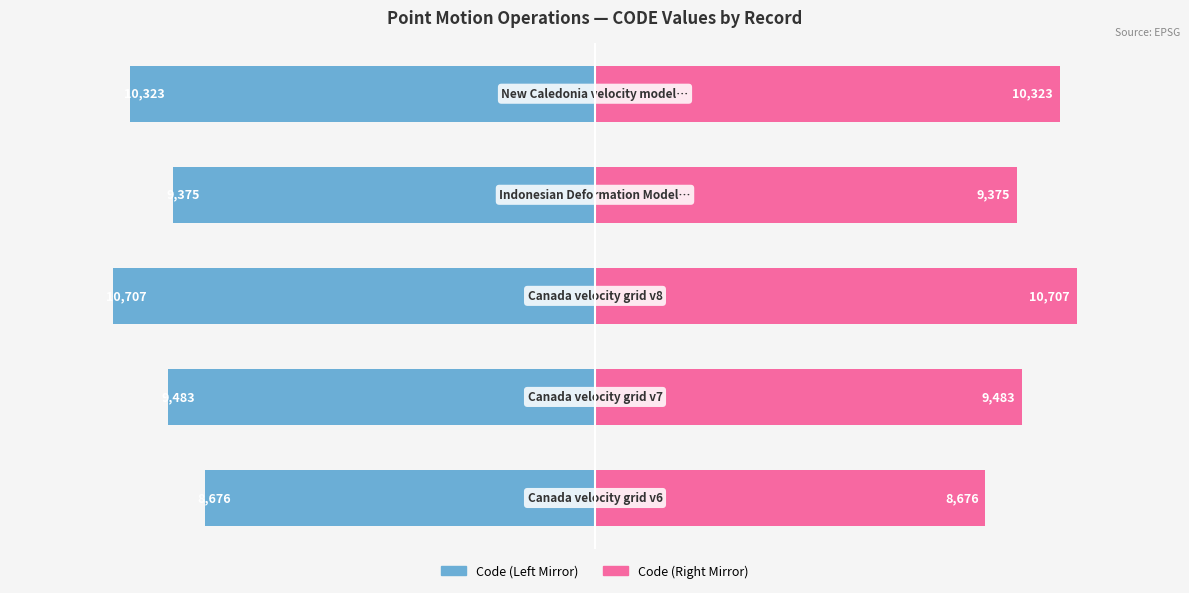

How many bars are there in each group?

2